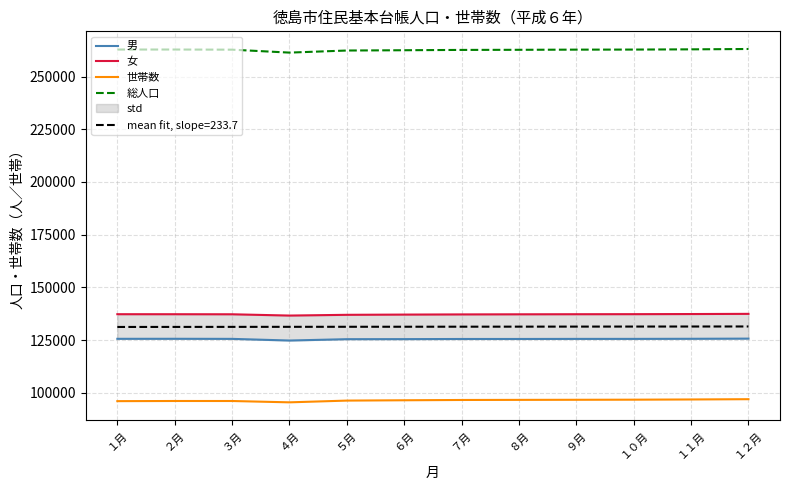

What position from the left is ４月?

4